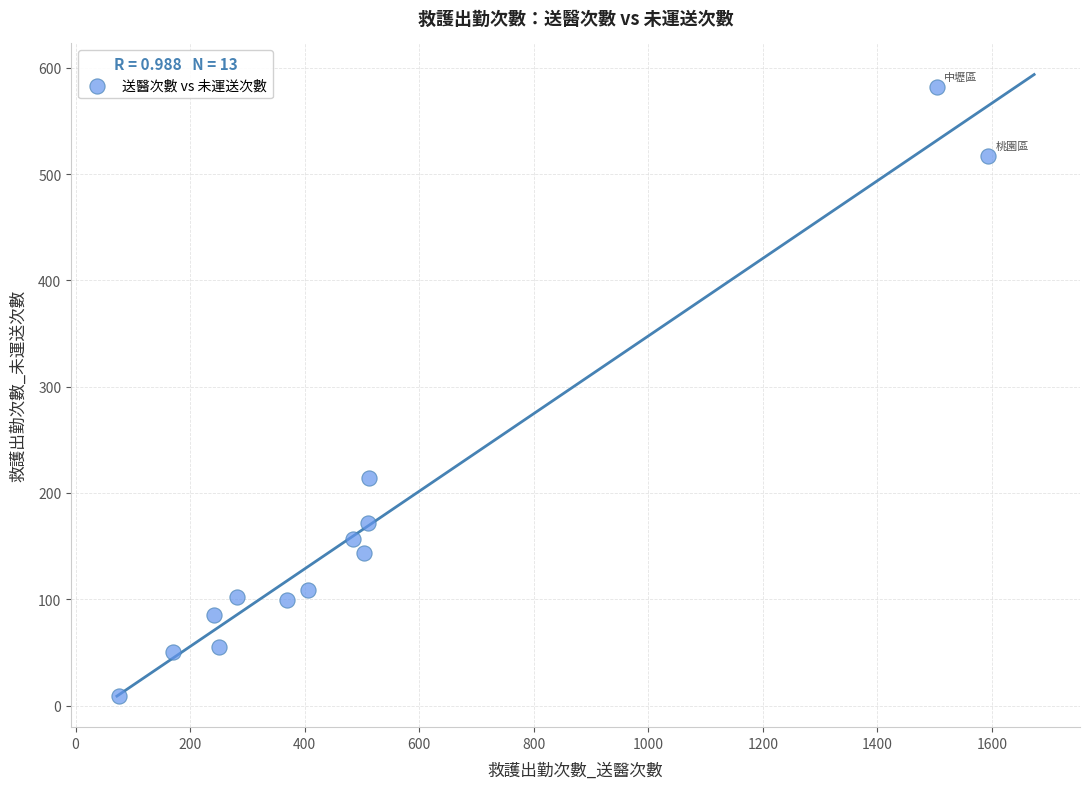

What Y value in the scatter plot is closest to 295?

214